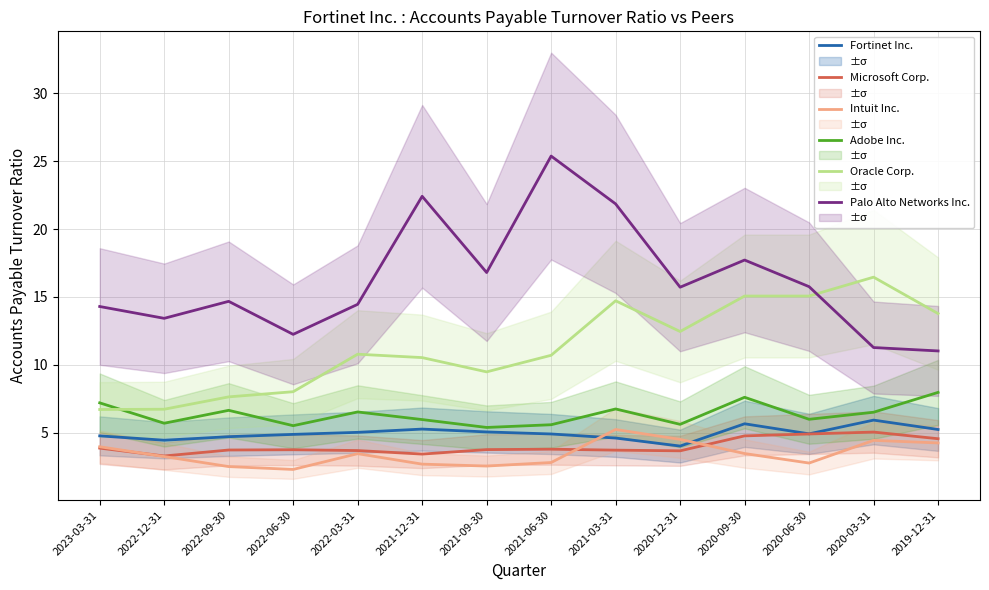

True or false: Intuit Inc. and Fortinet Inc. cross at least once.

True